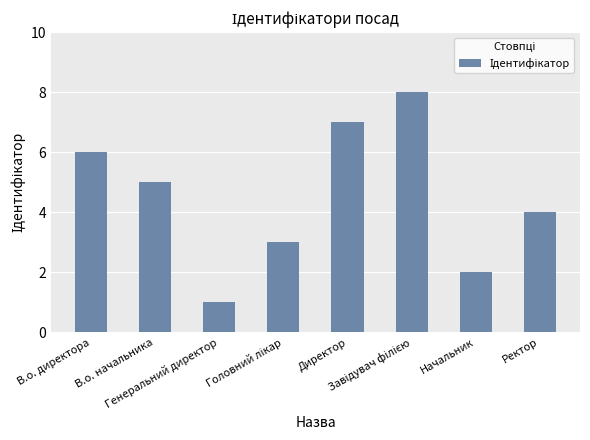

The chart shows a value of 4 at Ректор. True or false?

True